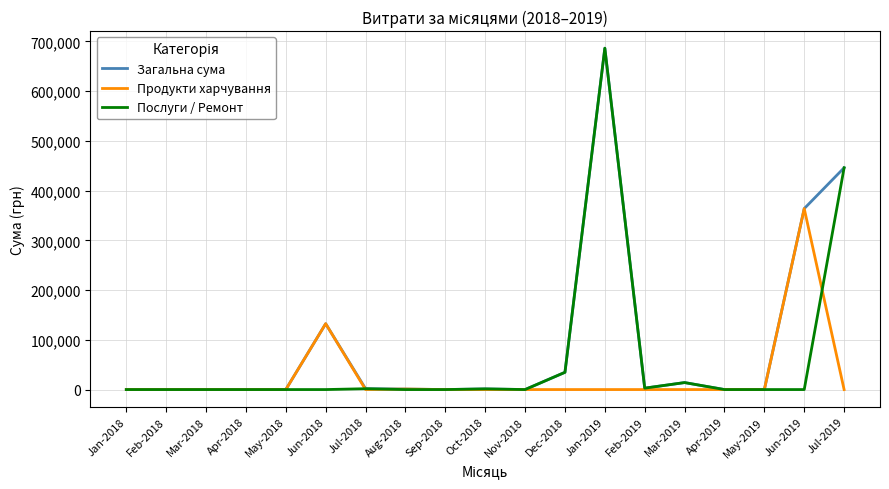

Does the chart have visible grid lines?

Yes